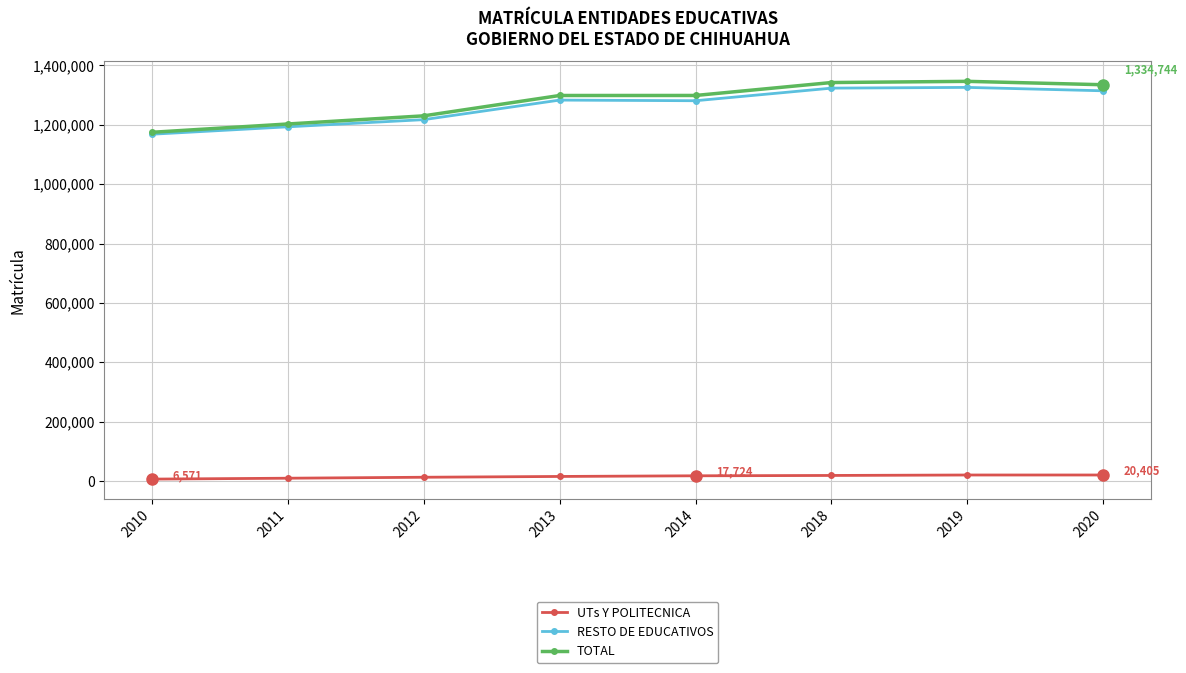

What are all the series names shown in the legend?

UTs Y POLITECNICA, RESTO DE EDUCATIVOS, TOTAL